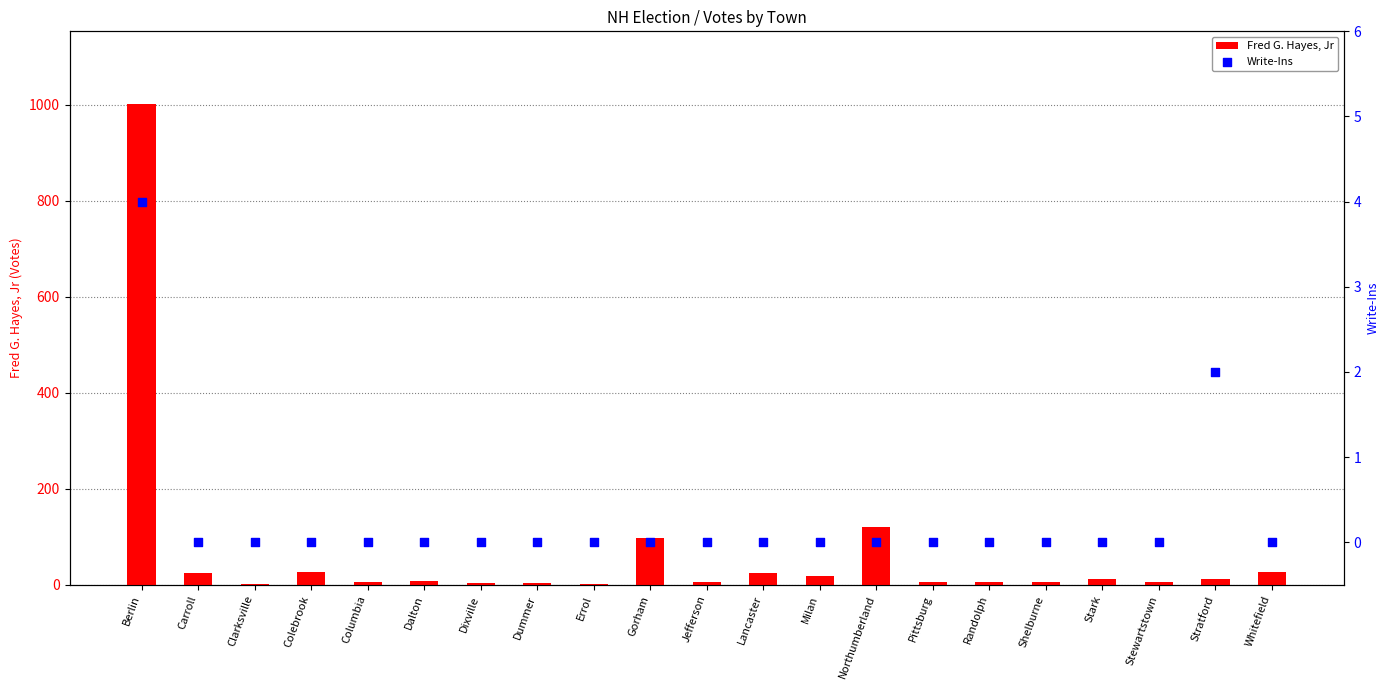

Is the value of Fred G. Hayes, Jr at Berlin greater than the value of Write-Ins at Whitefield?

Yes